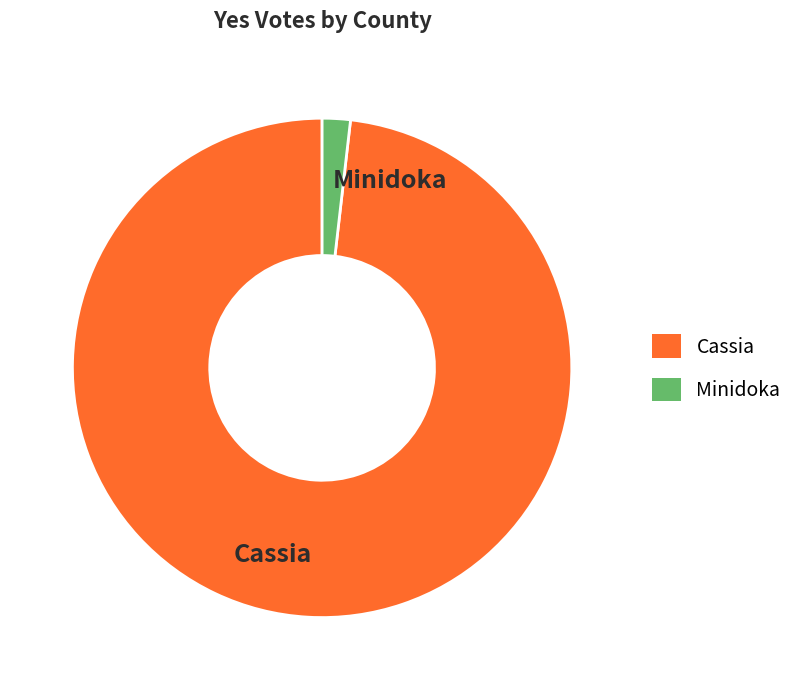

Is the sum of Minidoka and Cassia greater than half?

Yes